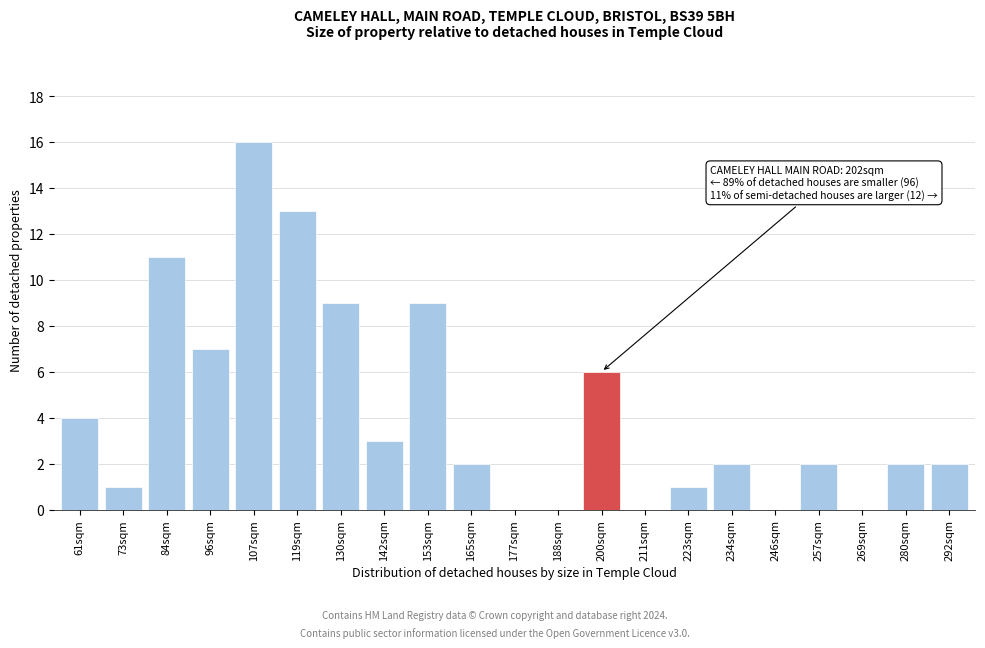

Reading right to left, transcribe all the data shown in this chart.

292sqm=2	280sqm=2	269sqm=0	257sqm=2	246sqm=0	234sqm=2	223sqm=1	211sqm=0	200sqm=6	188sqm=0	177sqm=0	165sqm=2	153sqm=9	142sqm=3	130sqm=9	119sqm=13	107sqm=16	96sqm=7	84sqm=11	73sqm=1	61sqm=4